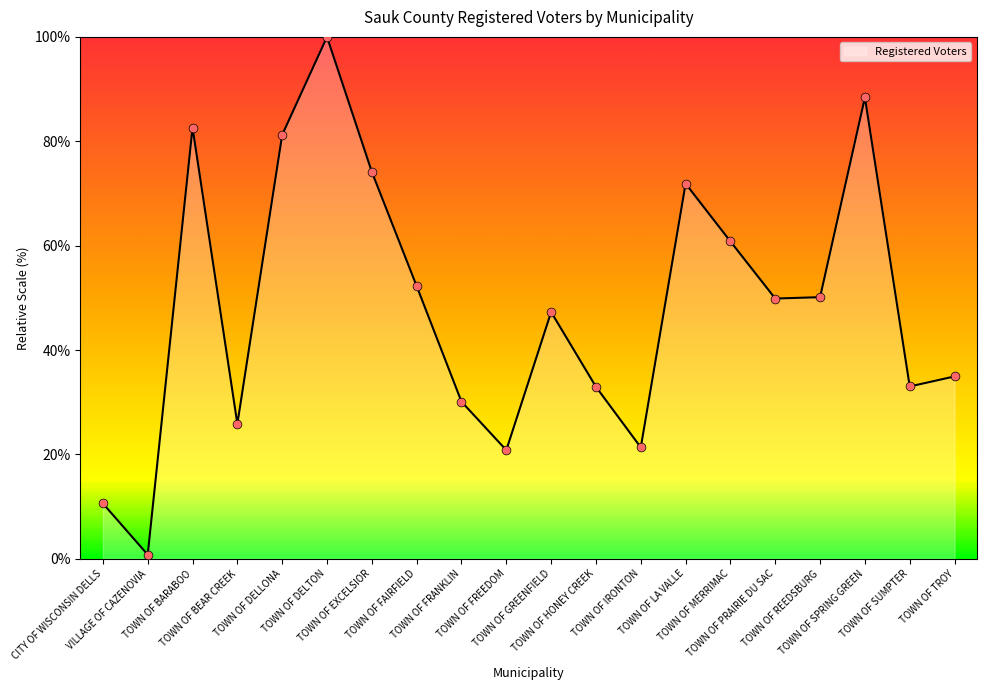

What is the greatest value displayed?

100.0